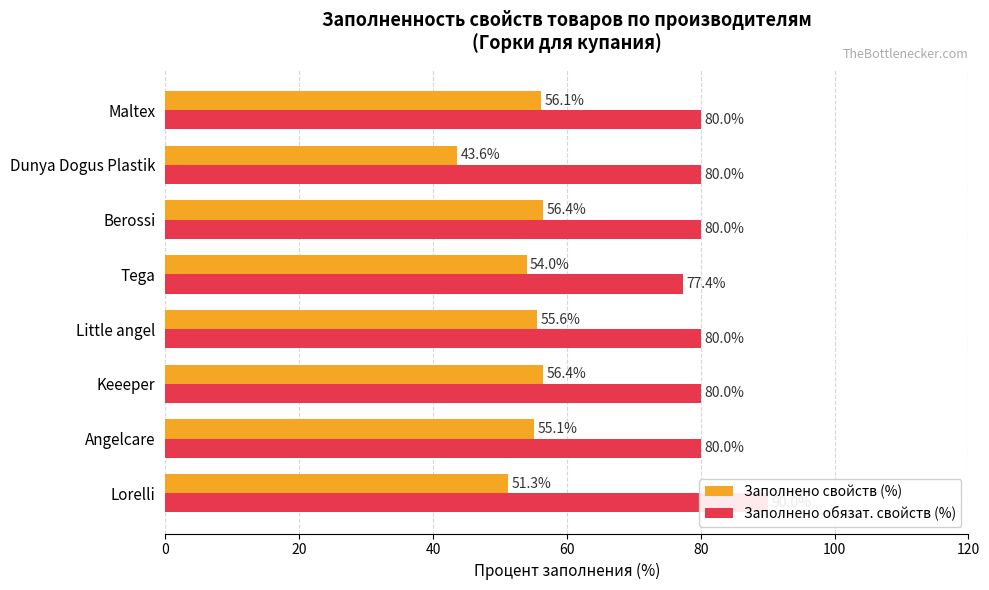

At Tega, list the series in order from largest to smallest.

Заполнено обязат. свойств (%), Заполнено свойств (%)